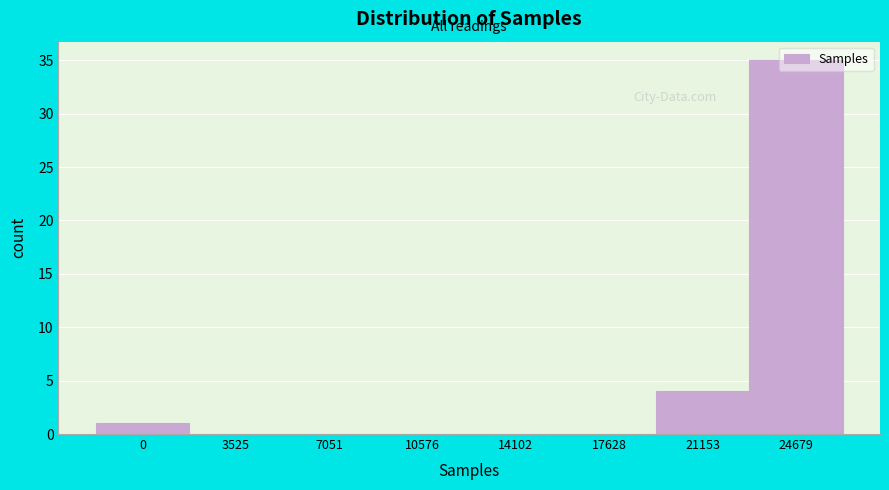

Where is the data nearest to the value 17?

21153